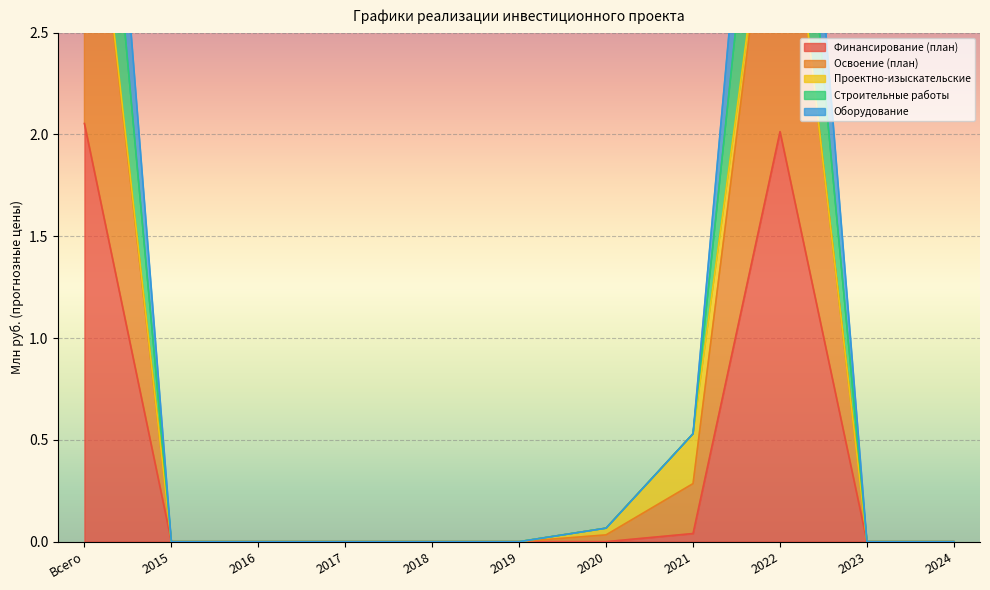

The value of Финансирование (план) at 2020 is 0.9. True or false?

False